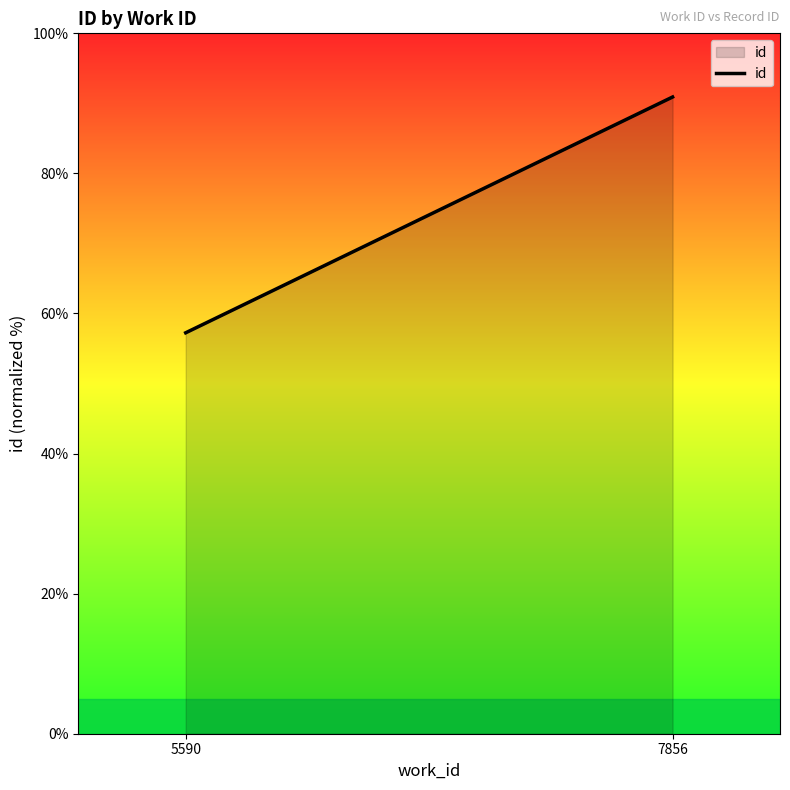

Does the chart display data point markers on the line(s)?

No